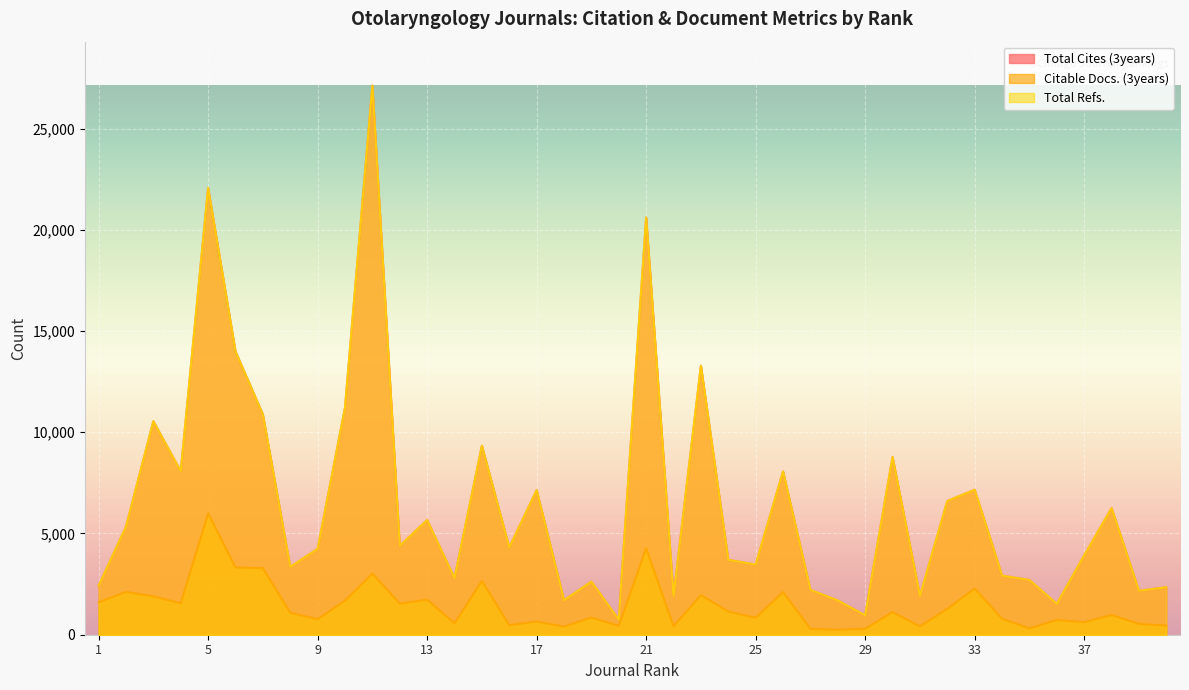

Where is the first local minimum for Total Refs.?

4